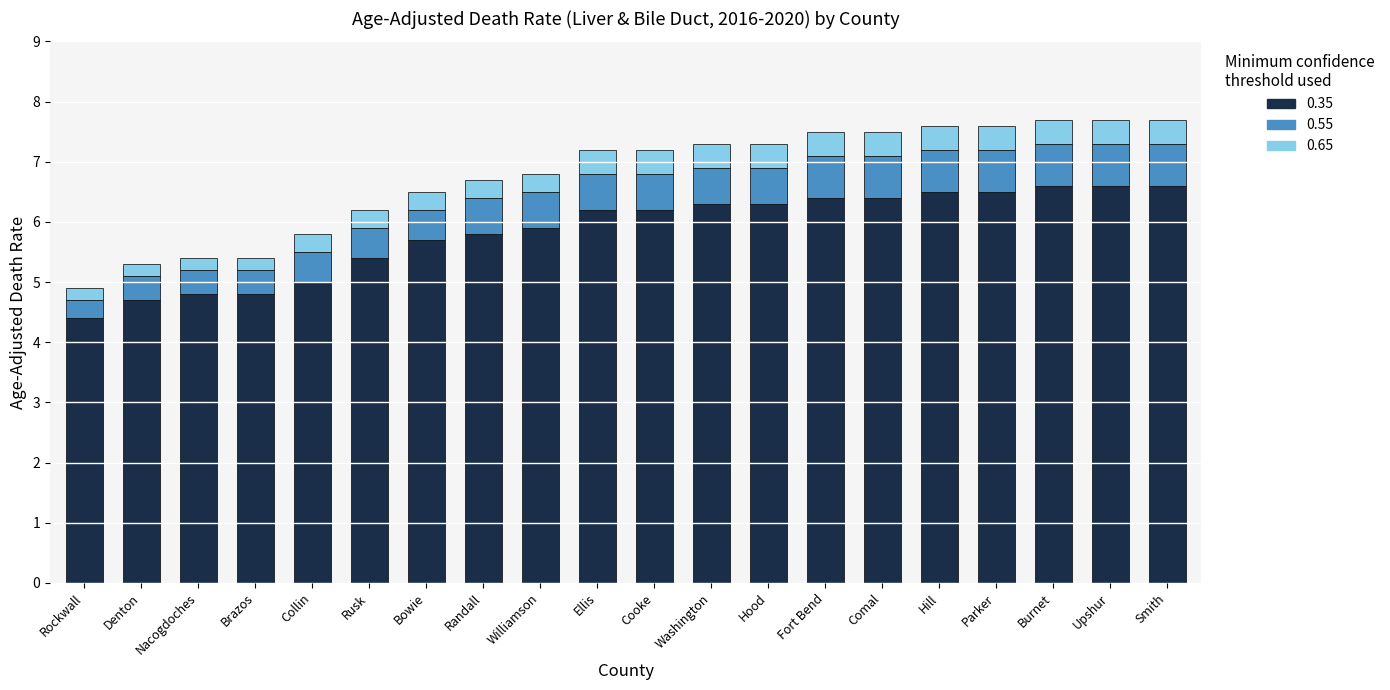

What is the total value across all series at Burnet?

7.7